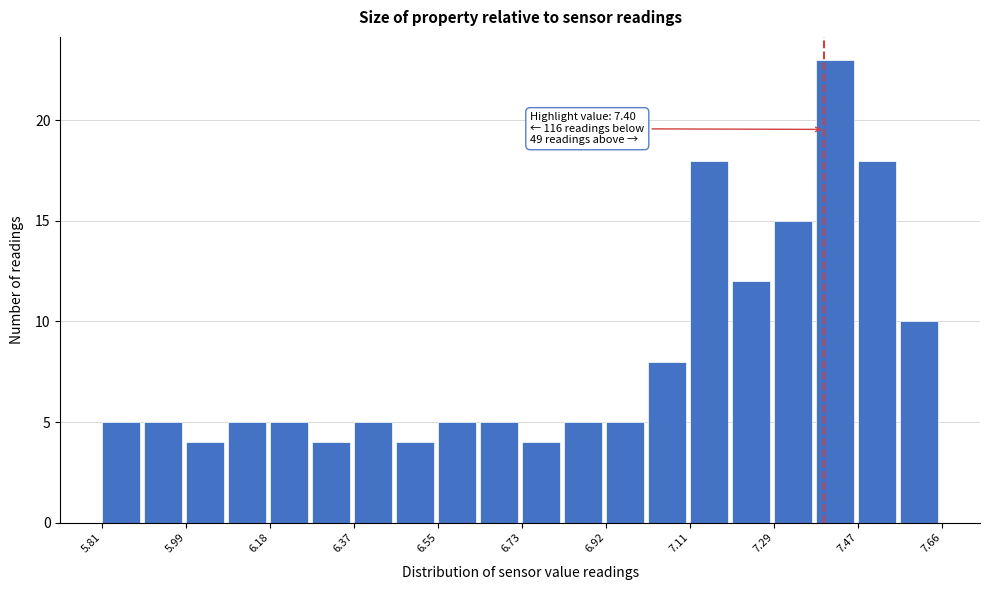

Over which range of the x-axis is the bar tallest?

7.38 to 7.48